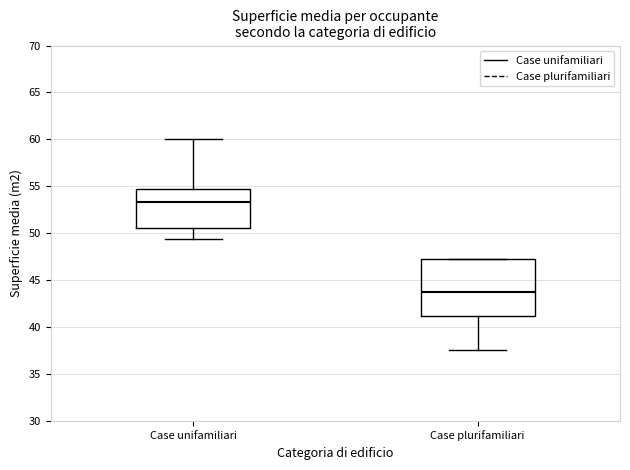

Reading left to right, transcribe this box plot: for each box, give where its median line is, the range the box spans, and where its two whiskers end, as read against the y-axis. The values are not printed on the chart, so give them approximately, as read against the axis.

Case unifamiliari: median 53.5, box 50.5 to 54.5, whiskers 49.5 to 60.0
Case plurifamiliari: median 43.5, box 41.0 to 47.0, whiskers 37.5 to 47.5